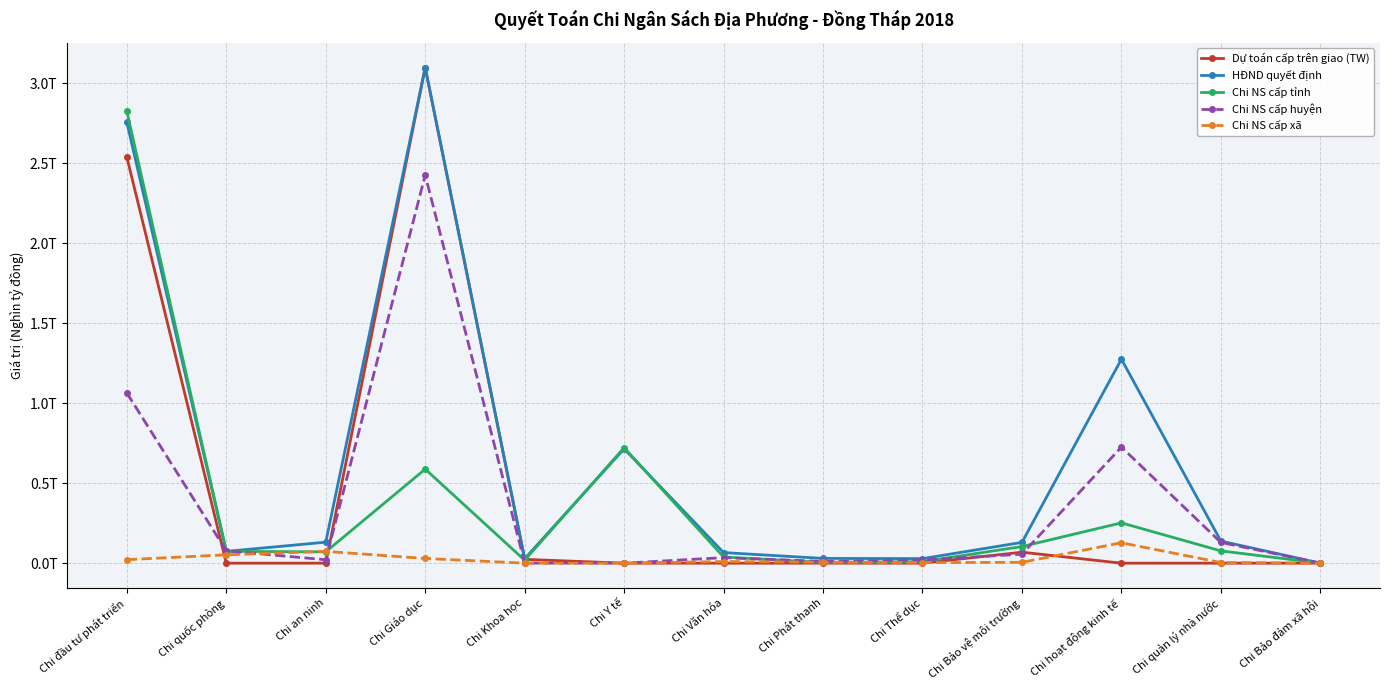

What are all the series names shown in the legend?

Dự toán cấp trên giao (TW), HĐND quyết định, Chi NS cấp tỉnh, Chi NS cấp huyện, Chi NS cấp xã